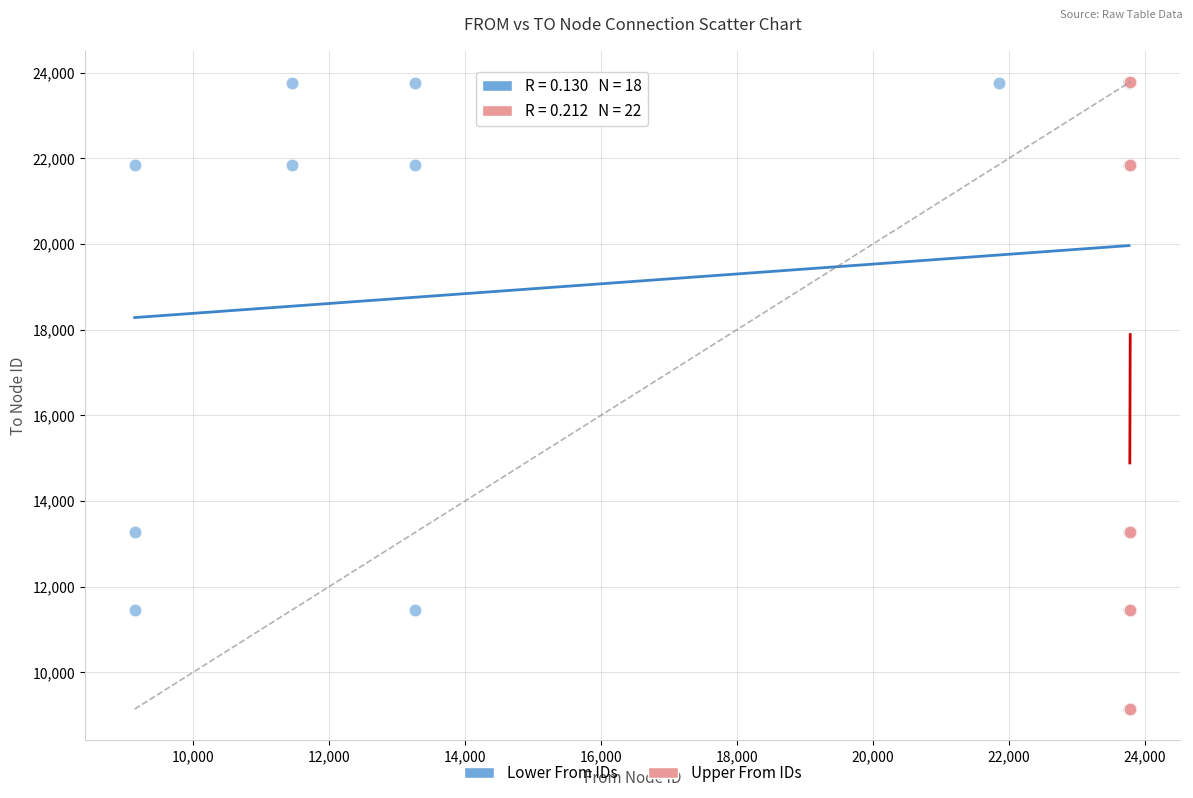

What are all the series names shown in the legend?

Lower From IDs, Upper From IDs